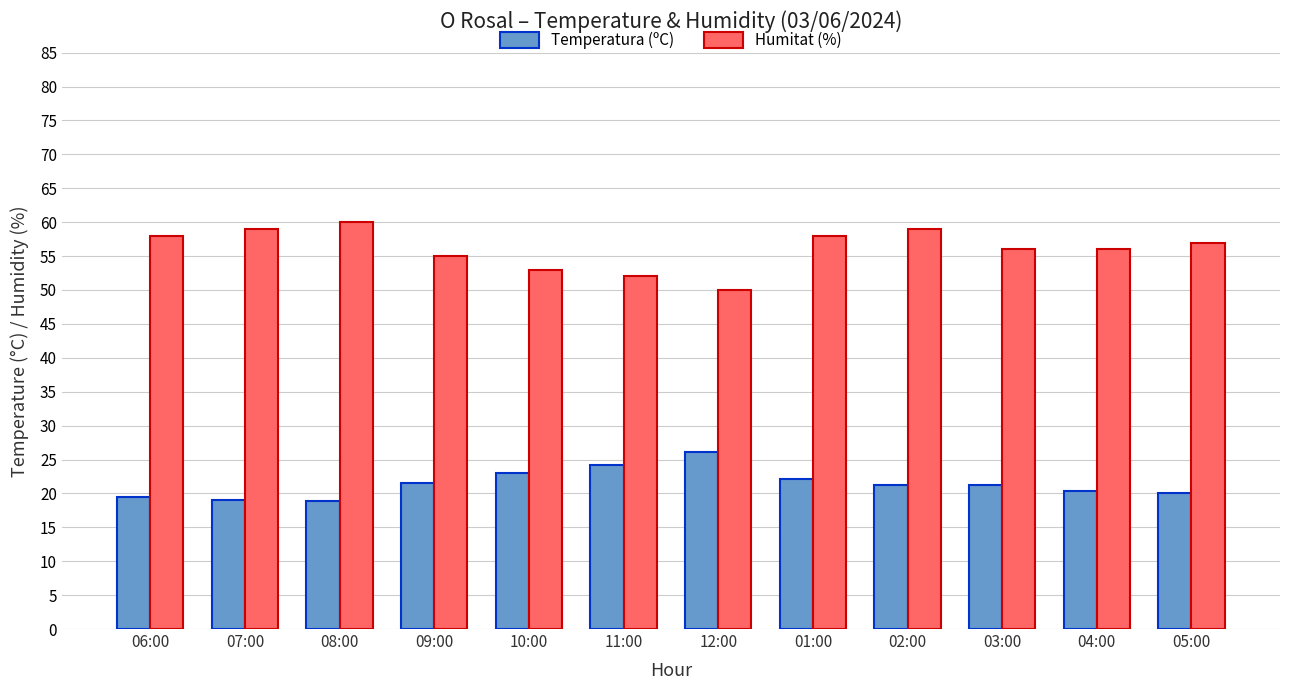

What are all the series names shown in the legend?

Temperatura (ºC), Humitat (%)